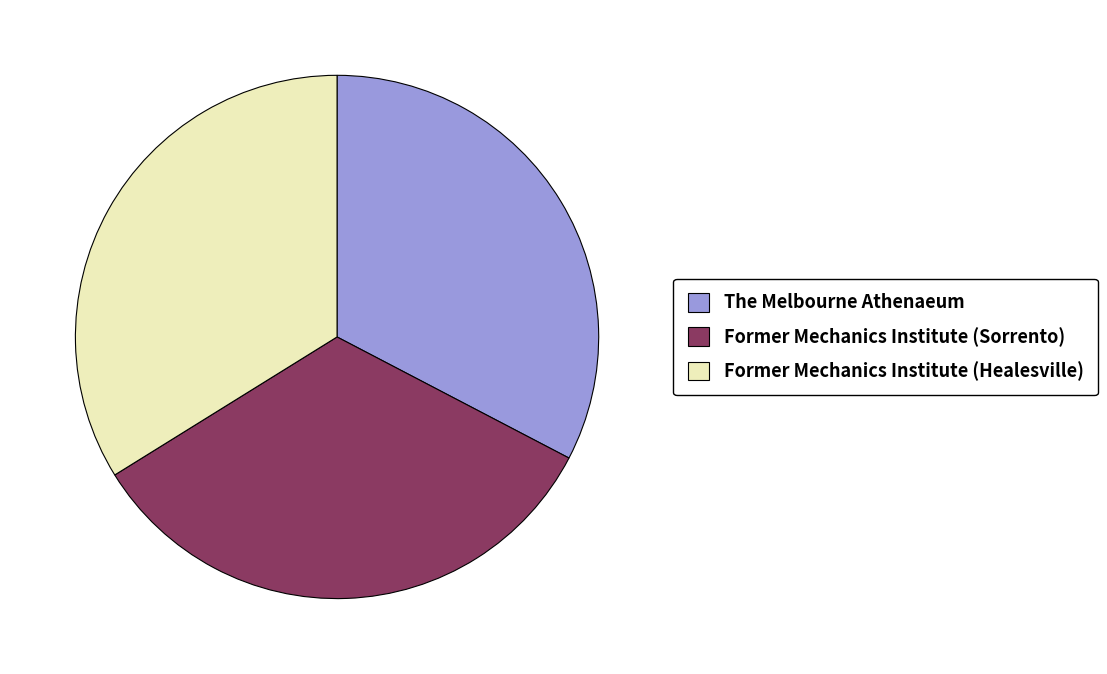

Do Former Mechanics Institute (Healesville) and The Melbourne Athenaeum together represent more than half of the pie?

Yes